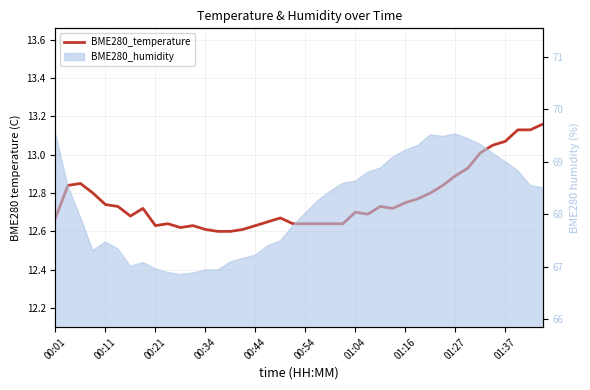

Reading left to right, transcribe all the data shown in this chart.

12.7	12.8	12.8	12.8	12.7	12.7	12.7	12.7	12.6	12.6	12.6	12.6	12.6	12.6	12.6	12.6	12.6	12.7	12.7	12.6	12.6	12.6	12.6	12.6	12.7	12.7	12.7	12.7	12.8	12.8	12.8	12.8	12.9	12.9	13.0	13.1	13.1	13.1	13.1	13.2